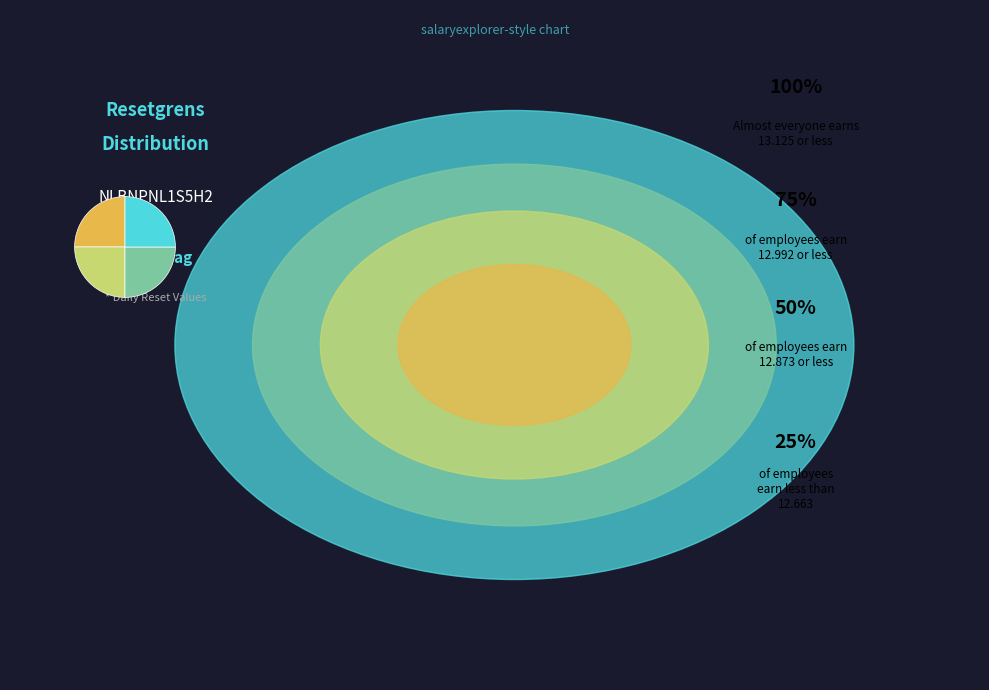

Is there a majority slice in this chart?

No